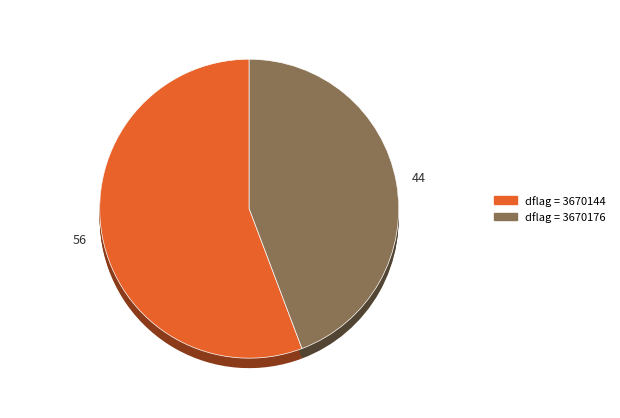

Count the number of slices in the pie.

2